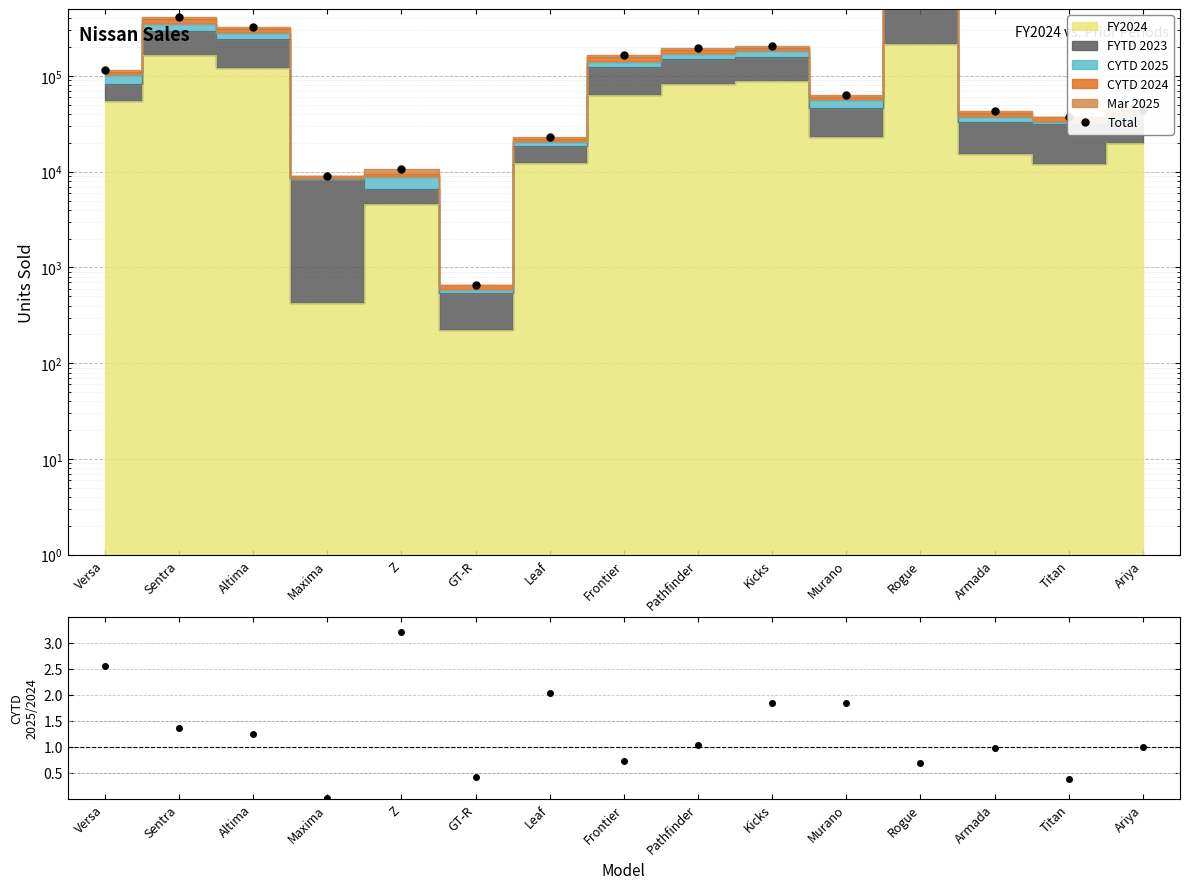

Is the value of CYTD 2025/2024 at GT-R greater than the value of Total at Versa?

No